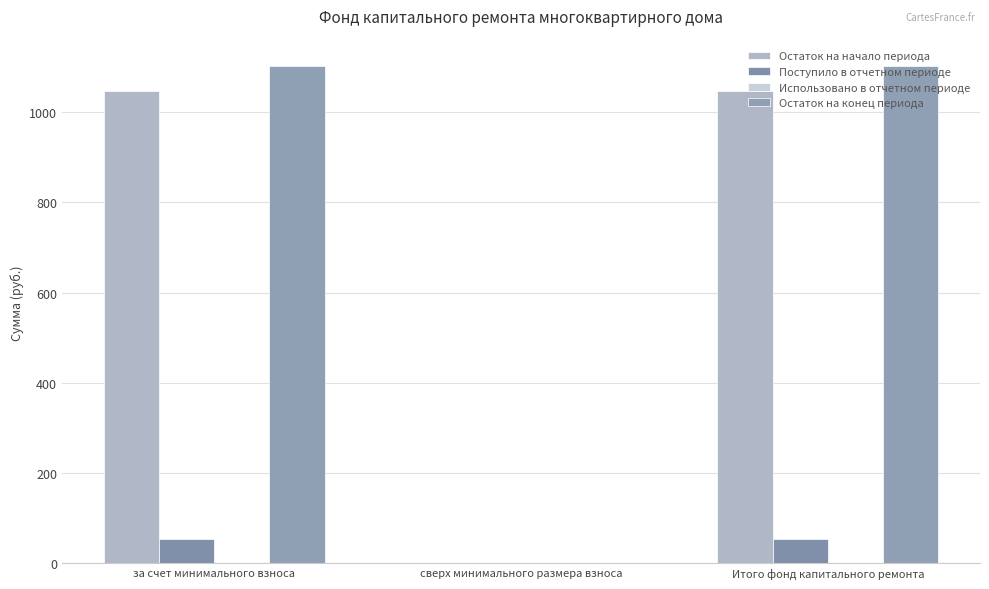

At how many categories does at least one series exceed 1055?

2